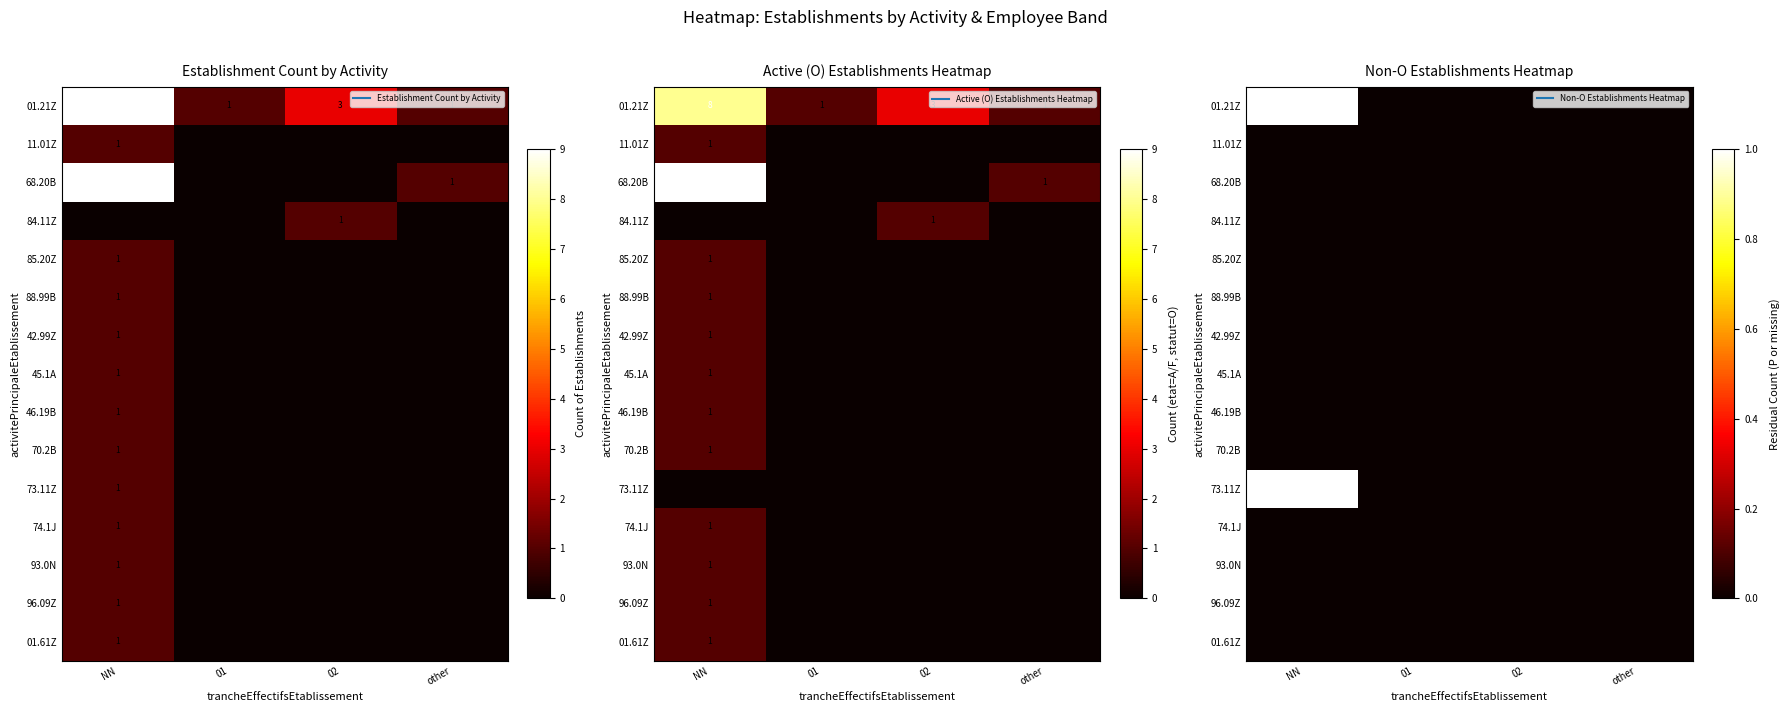

Between other and 01, which is larger?

other